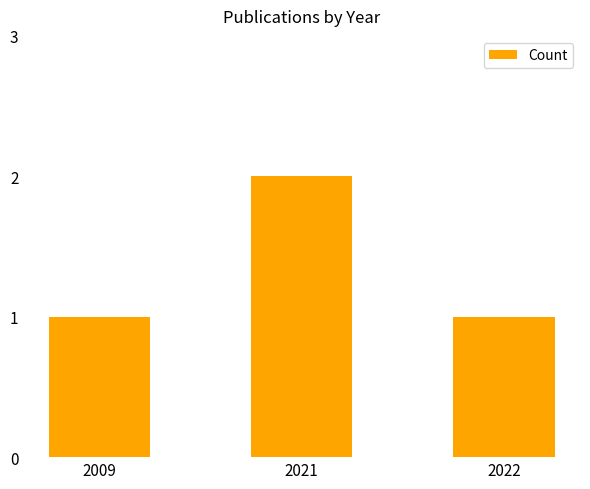

The chart shows a value of 1 at 2021. True or false?

False